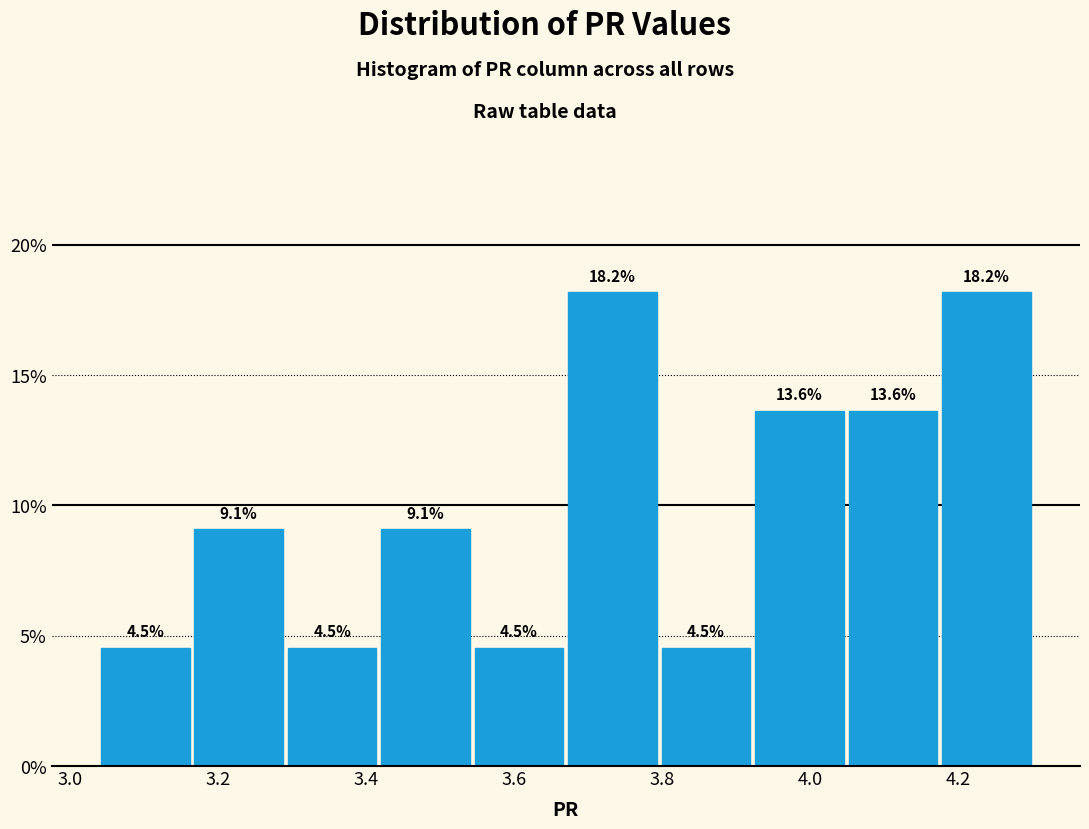

How tall is the bar that spans 3.42 to 3.54 on the x-axis? The bar edges are not printed on the chart, so give them approximately, as read against the axis.

9.1